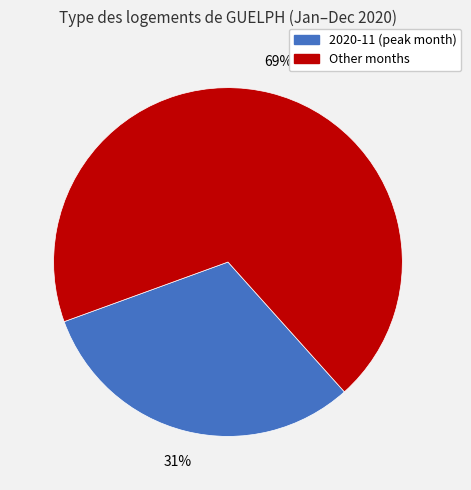

To the nearest percent, what is the average slice percentage?

50%